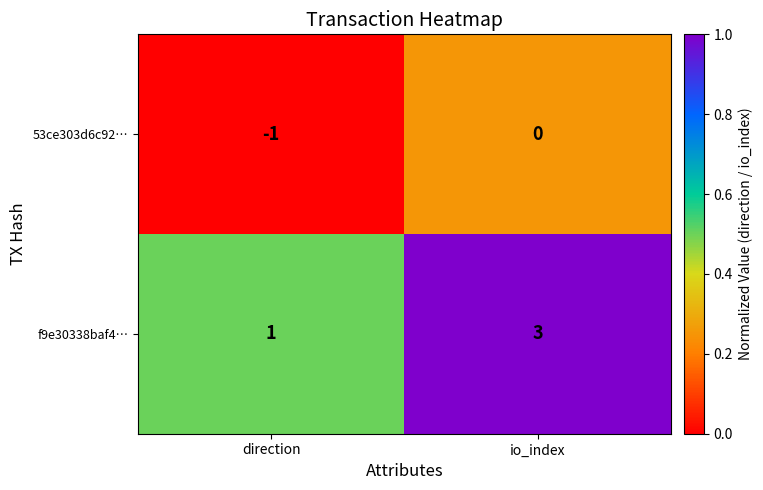

What is the total value across all series at direction?

0